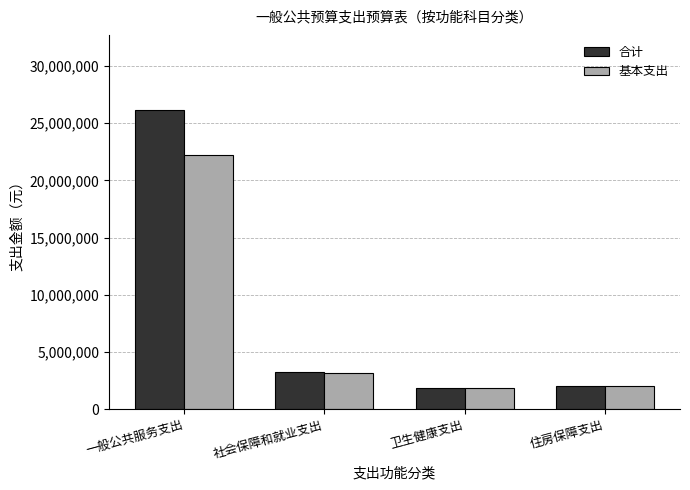

Which series has the largest range (max minus min)?

合计